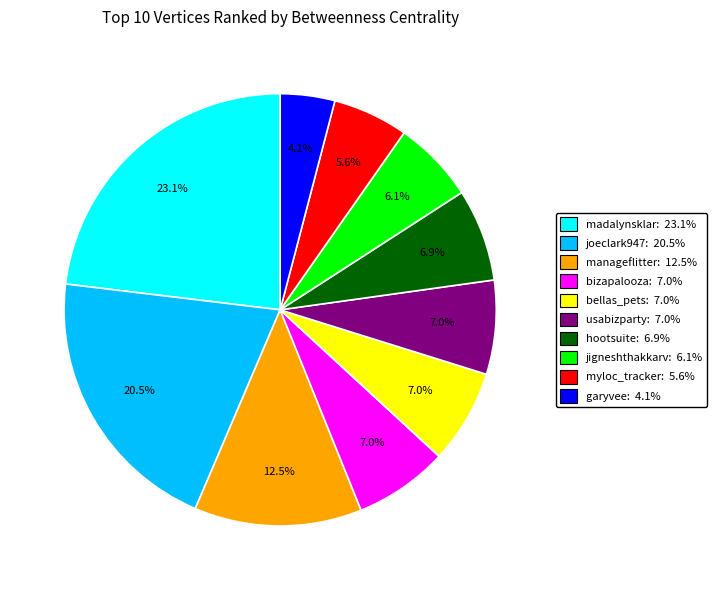

How many slices are in this pie chart?

10